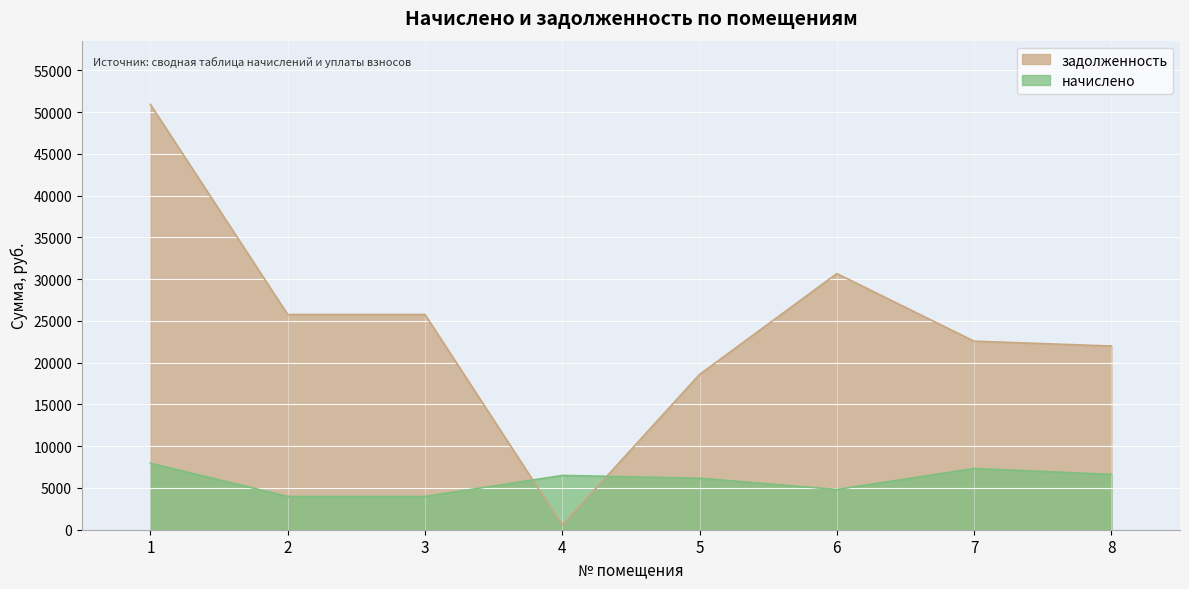

List the series in order of their peak value, highest first.

задолженность, начислено